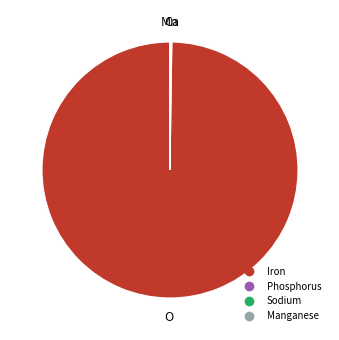

Which category has the biggest portion of the pie?

Iron